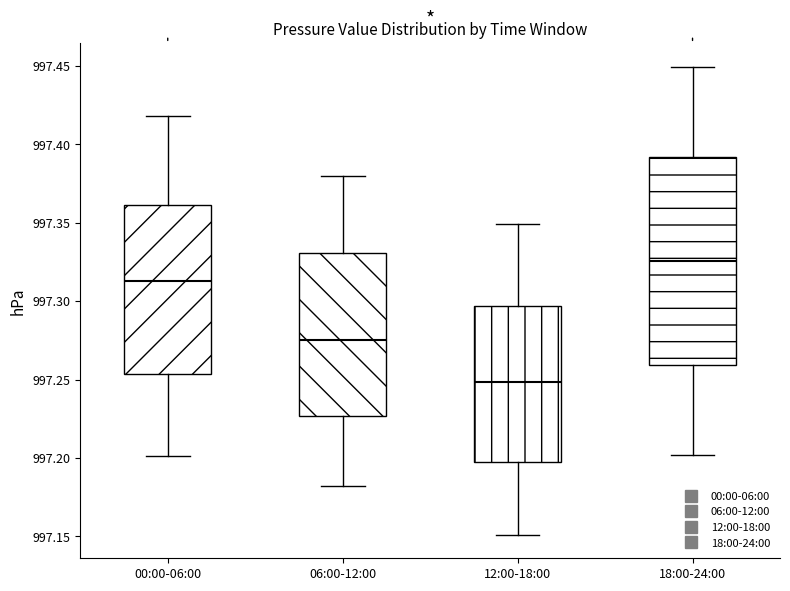

Which box has the lowest median line?

12:00-18:00